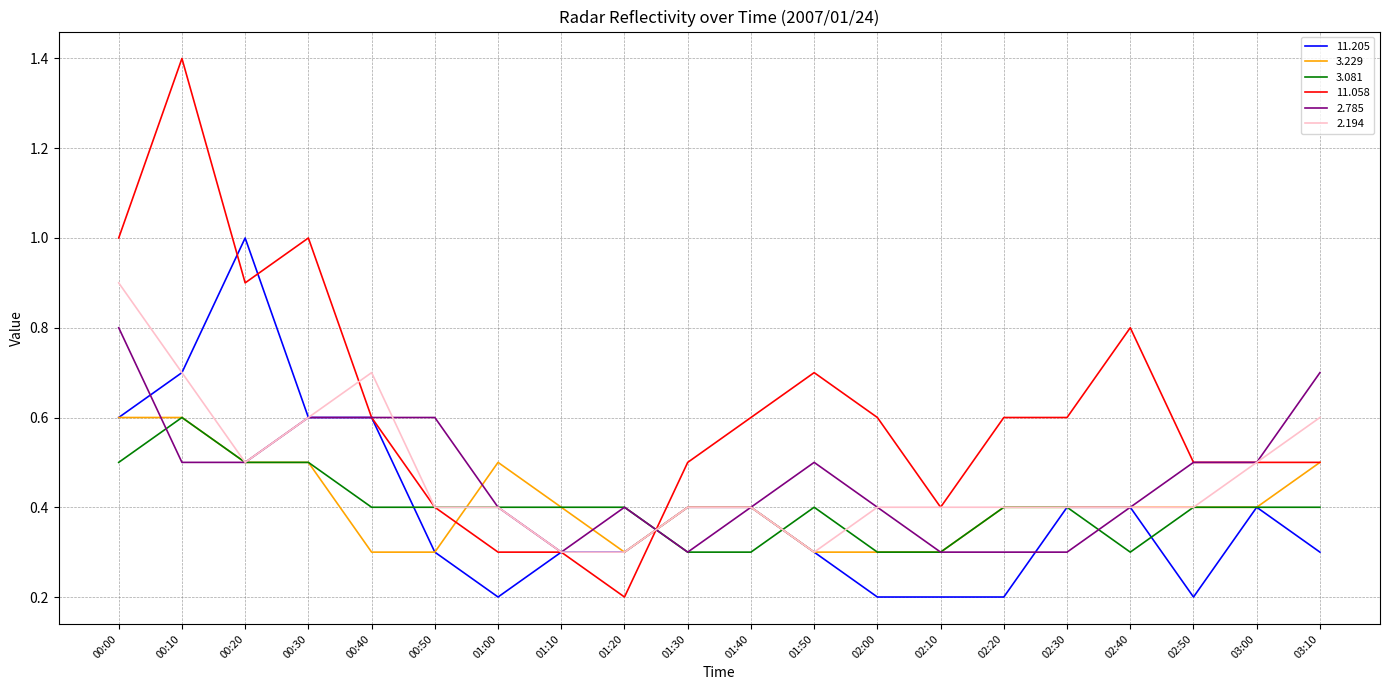

Count the number of categories in the chart.

20